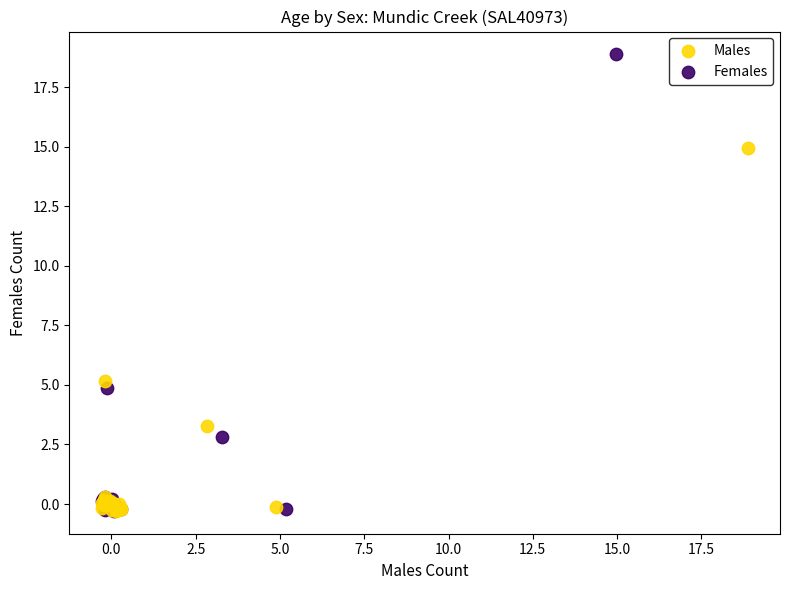

Which series has the widest spread of Y values?

Females